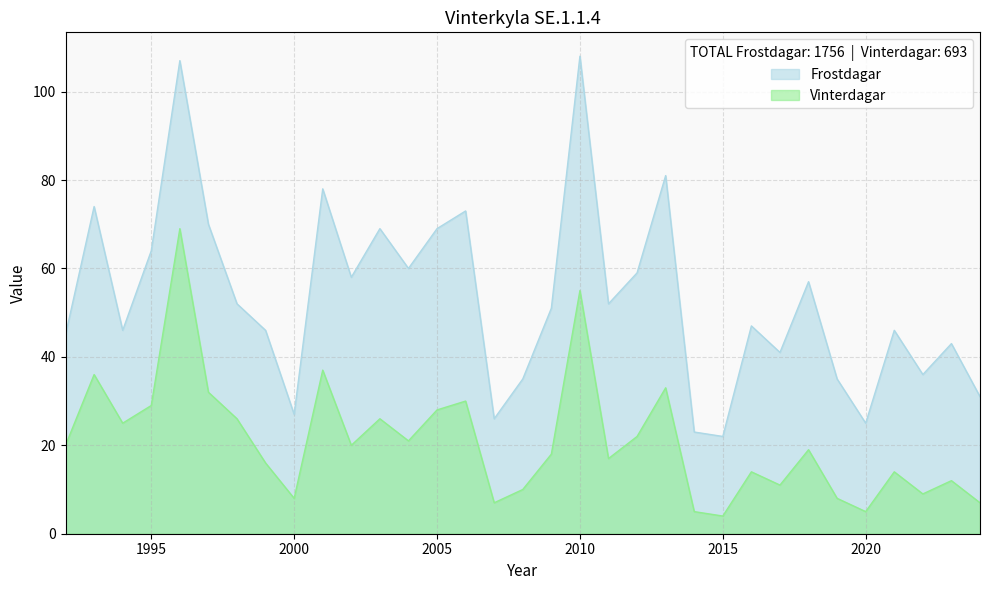

At which label does Frostdagar first exceed 51?

1993